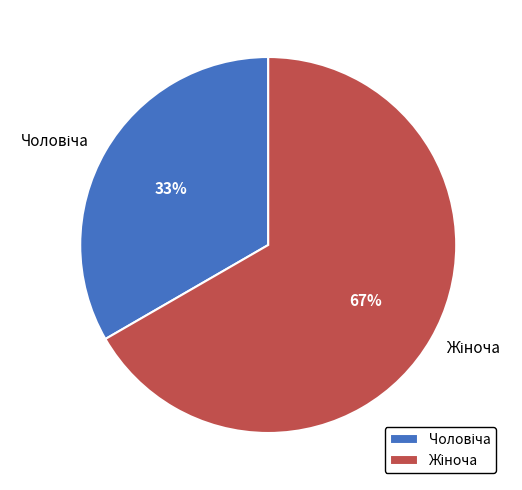

Does any single category account for the majority?

Yes